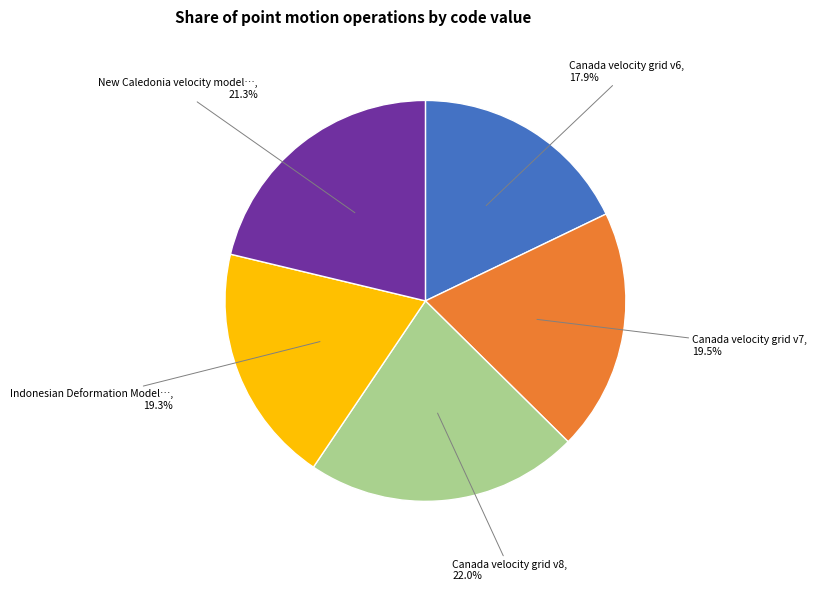

To the nearest percent, what is the difference between the largest and smallest slice percentages?

4%